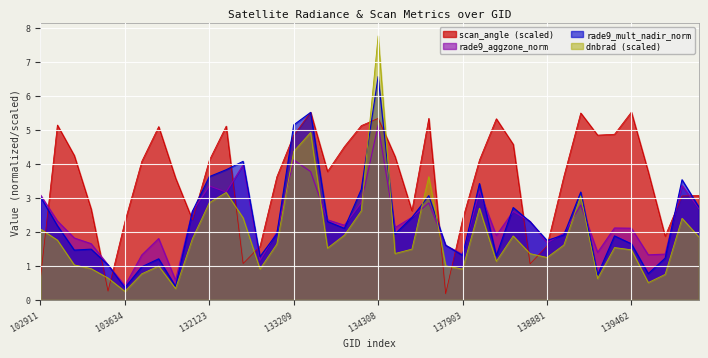

At which label does scan_angle first exceed 4?

103160